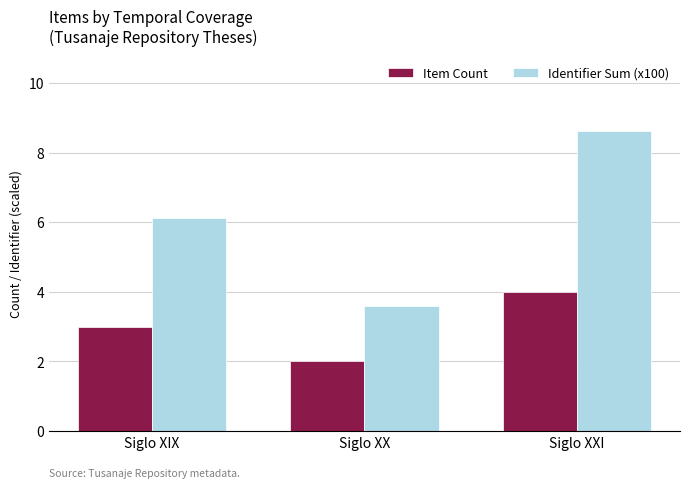

Reading left to right, what are all the values shown in this chart?

Item Count: Siglo XIX=3.0	Siglo XX=2.0	Siglo XXI=4.0
Identifier Sum (x100): Siglo XIX=6.1	Siglo XX=3.6	Siglo XXI=8.6